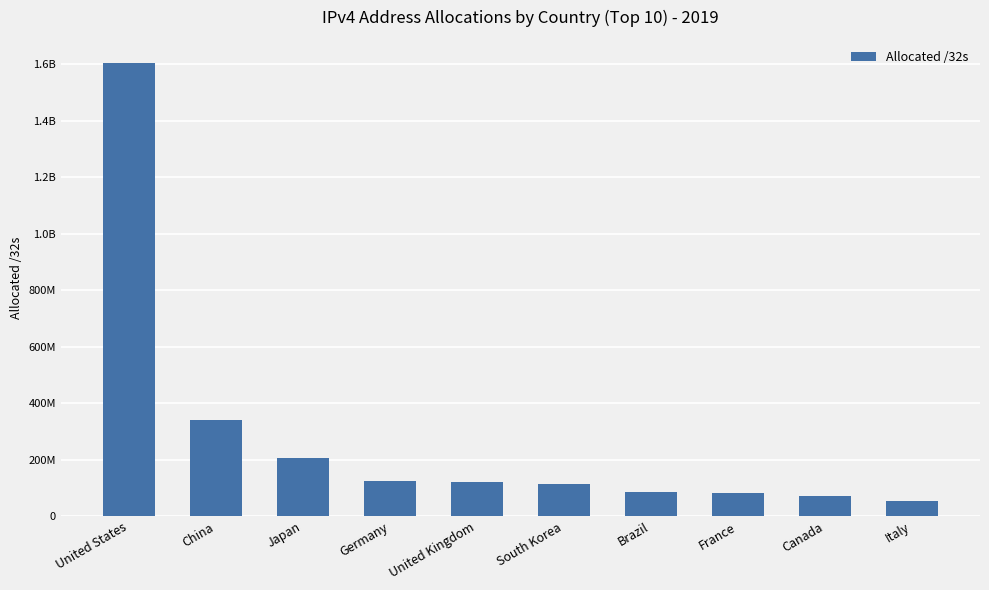

Does the chart contain any negative values?

No